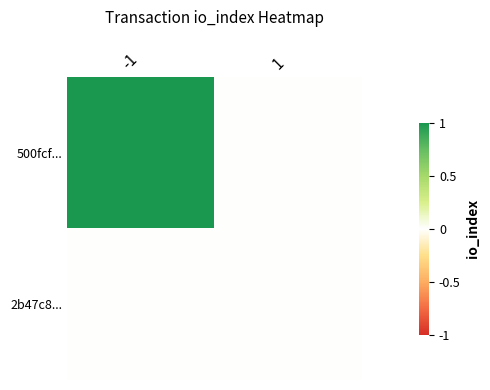

Reading right to left, list all the values displayed in this chart.

500fcf...: 1=0	-1=1
2b47c8...: 1=0	-1=0